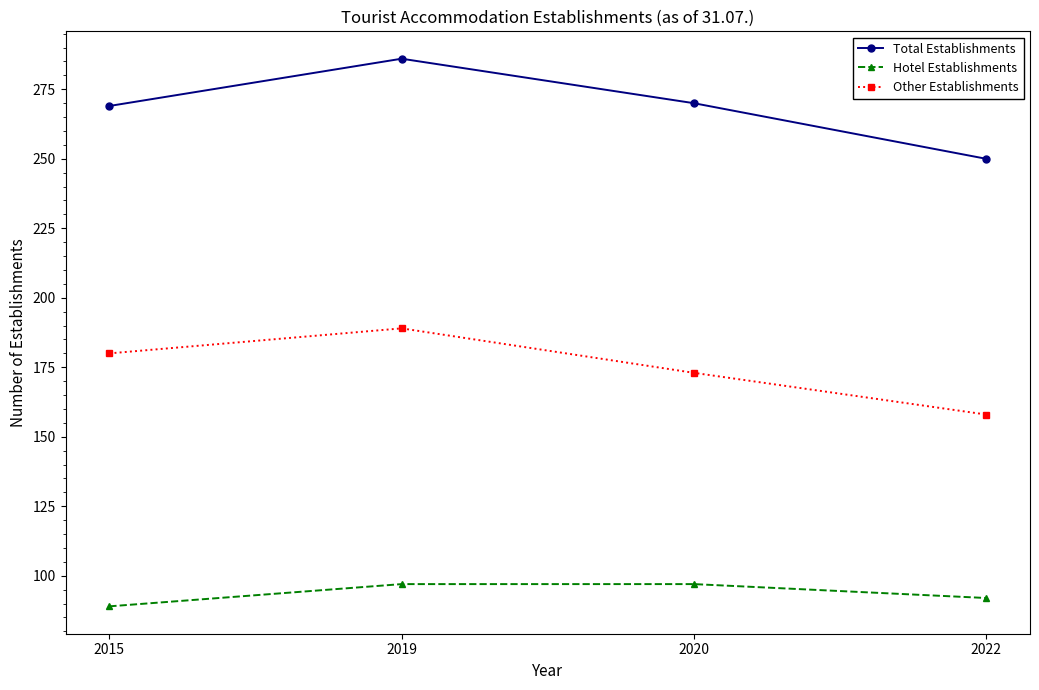

Which series has the largest range (max minus min)?

Total Establishments